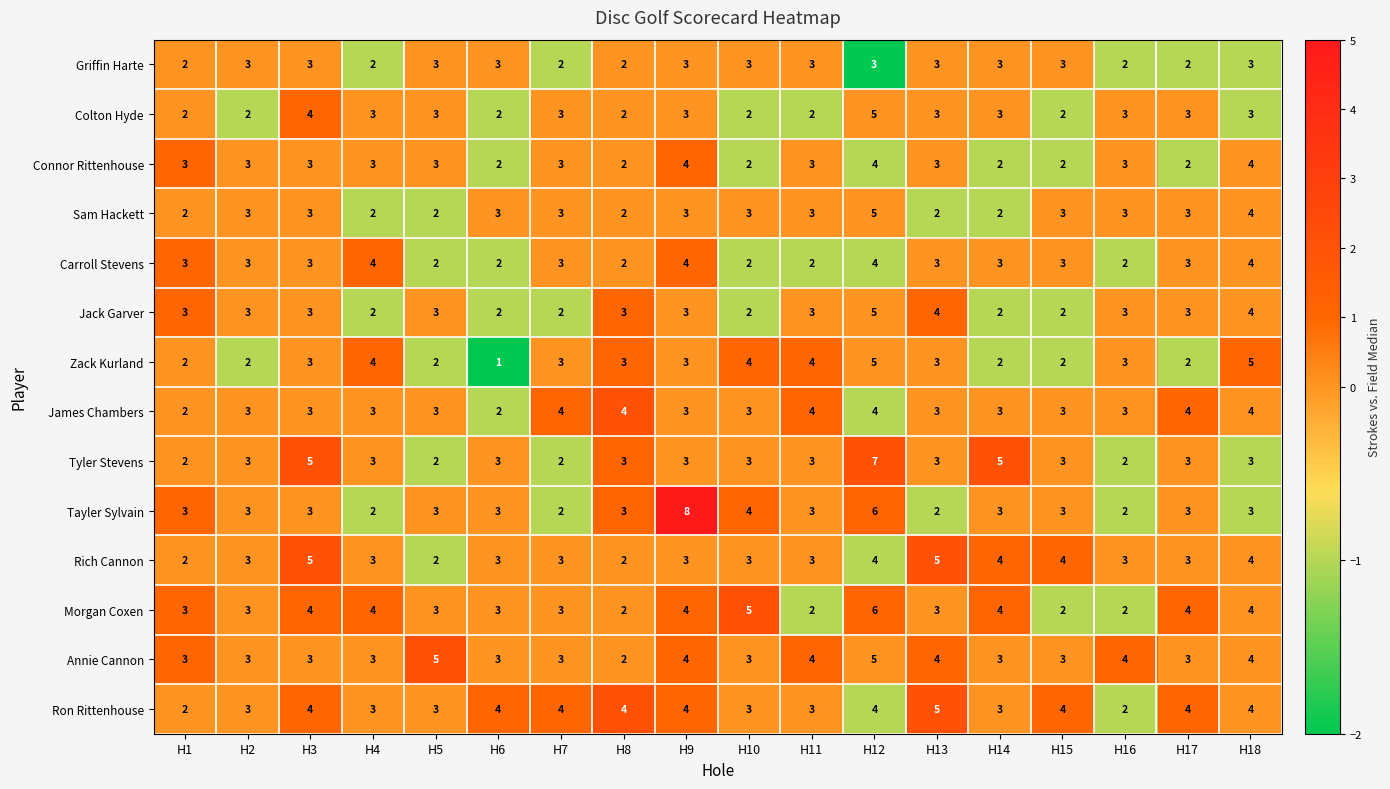

What is the spread (max minus min) of values at H17?

2